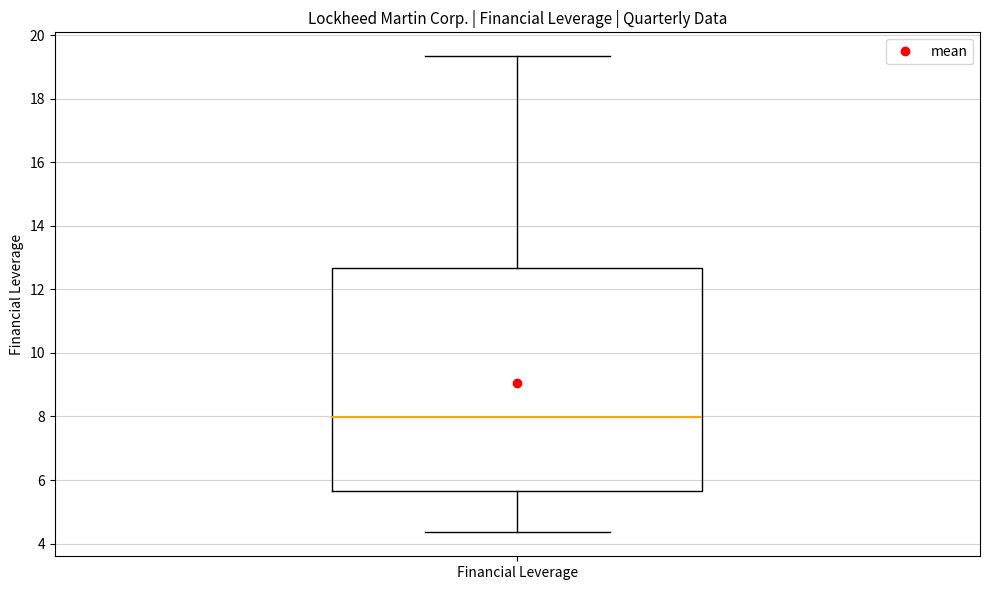

Where does the upper whisker of the box for Financial Leverage end on the y-axis? The values are not printed on the chart, so give them approximately, as read against the axis.

19.4